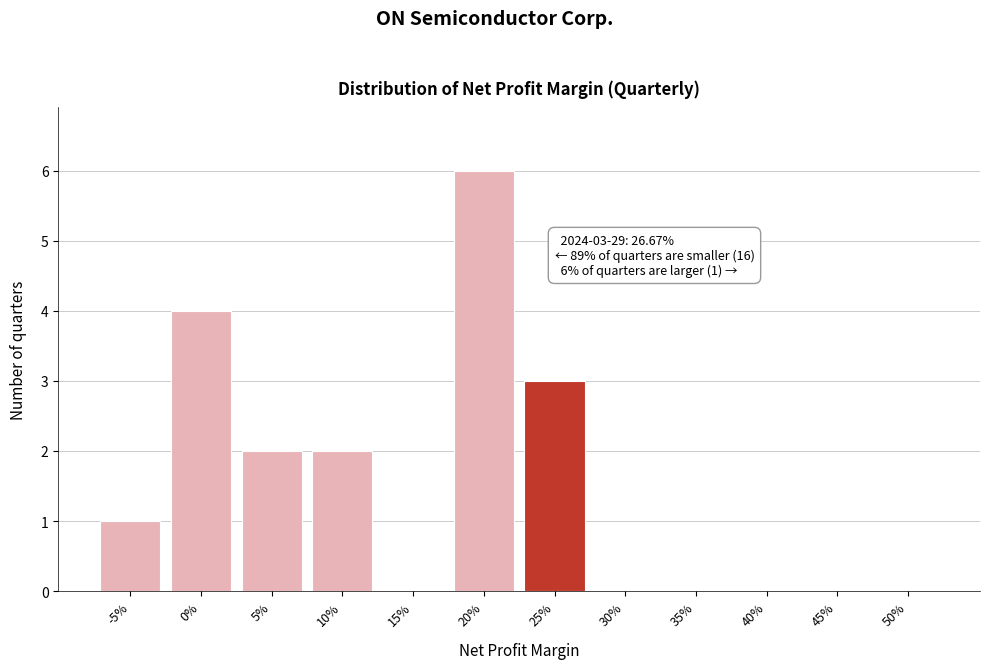

Reading left to right, extract all data points from this chart.

-5%=1	0%=4	5%=2	10%=2	15%=0	20%=6	25%=3	30%=0	35%=0	40%=0	45%=0	50%=0